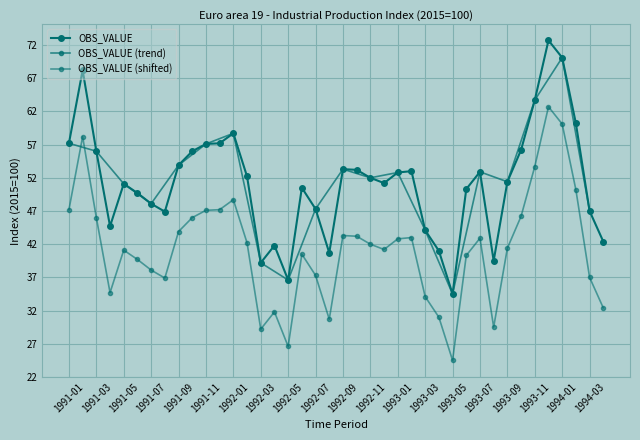

At which category does the data reach its first local peak?

1991-02